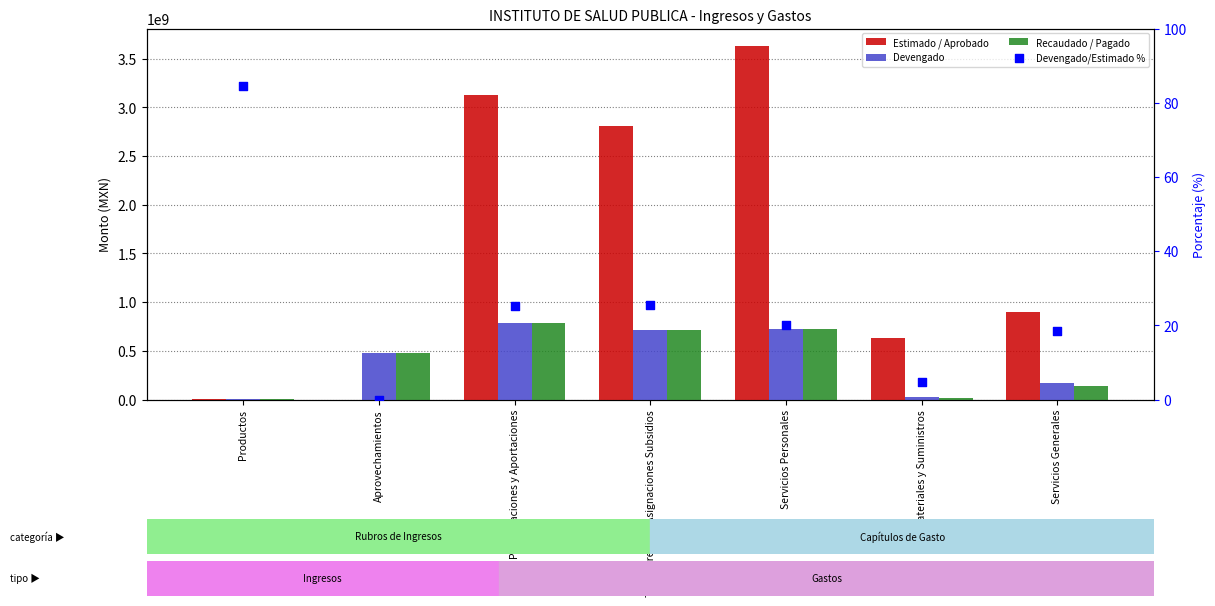

At which category is the sum across all series the highest?

Servicios Personales